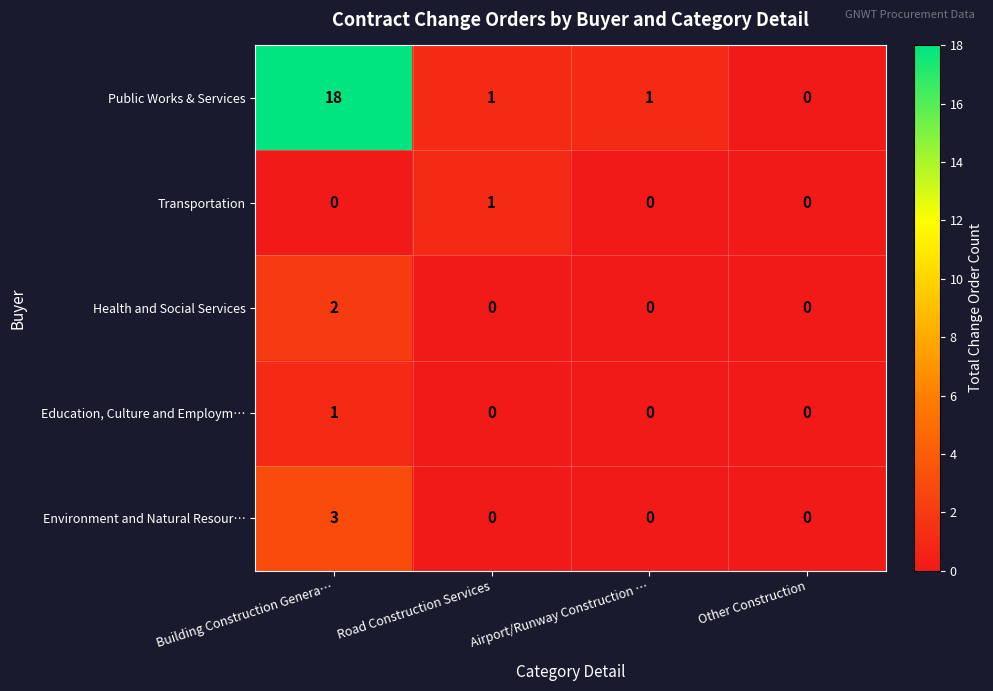

Count the Health and Social Services values in the range 0 to 2.

4